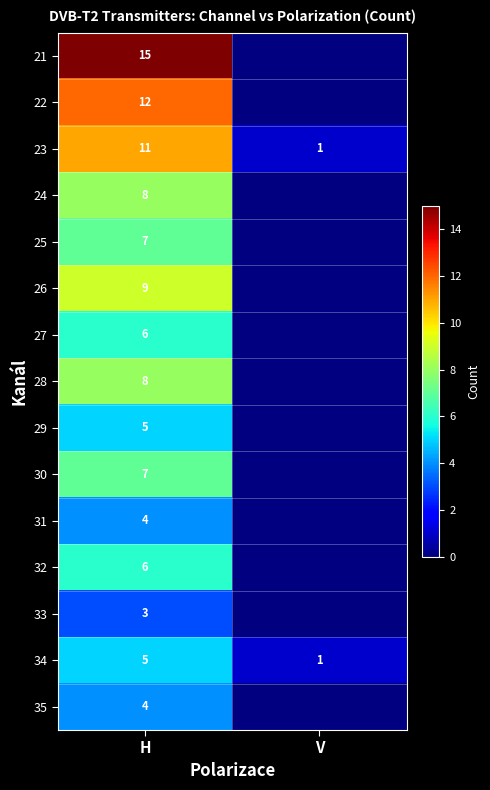

At how many categories does at least one series exceed 14?

1